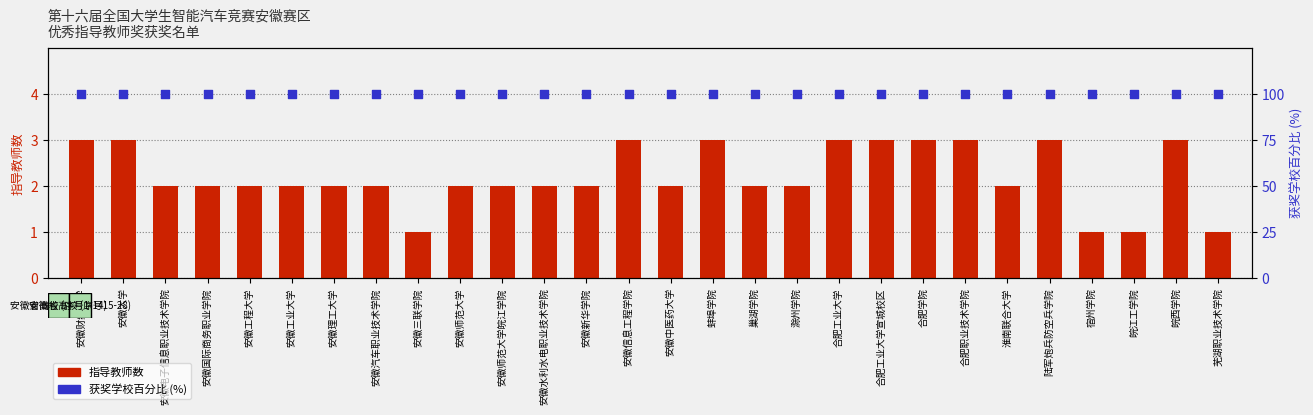

At which category is the sum across all series the highest?

安徽财经大学